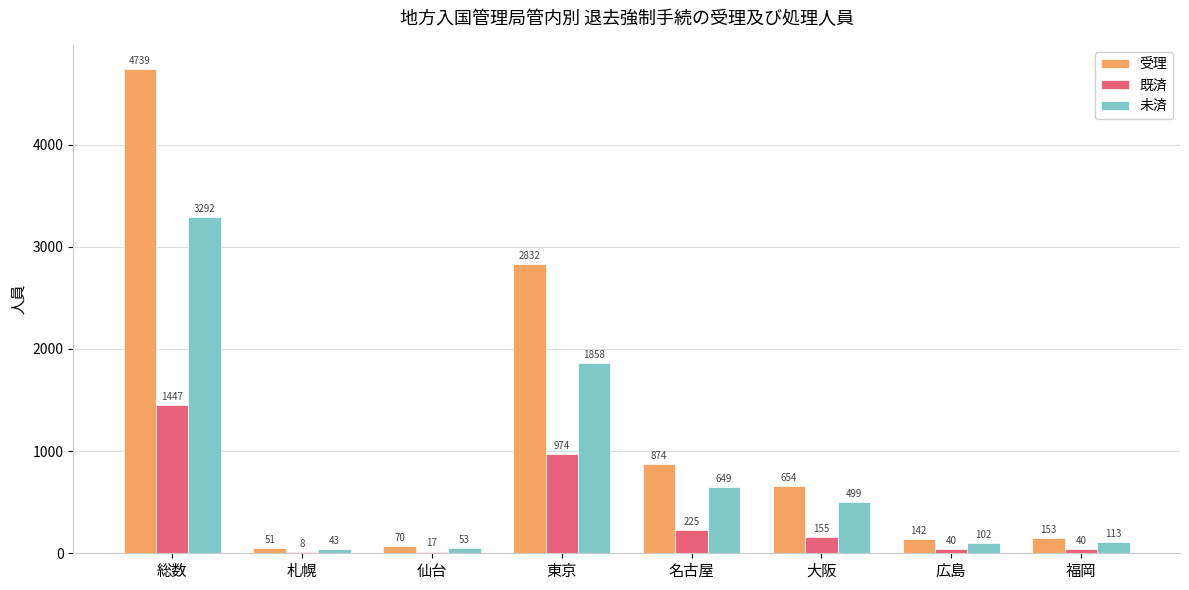

What is the sum of the 既済 values at 東京 and 総数?

2421